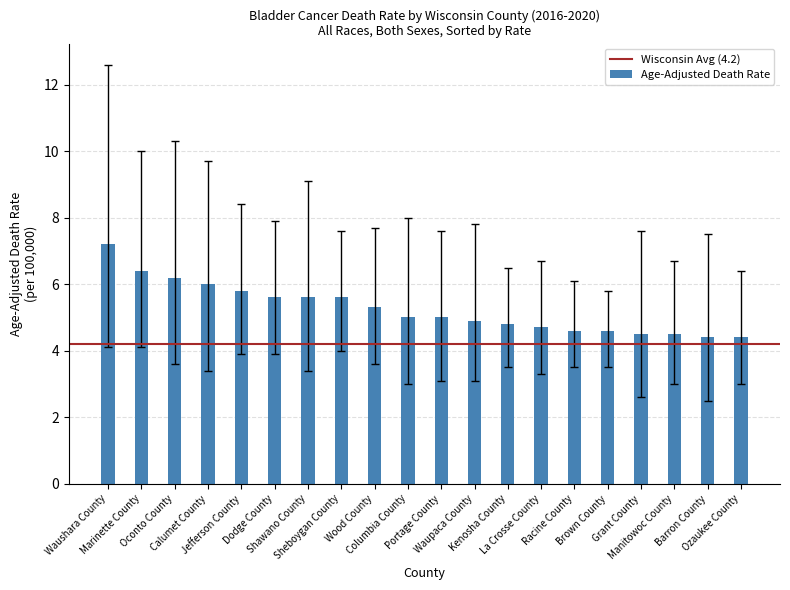

How many data points does each series have?

20